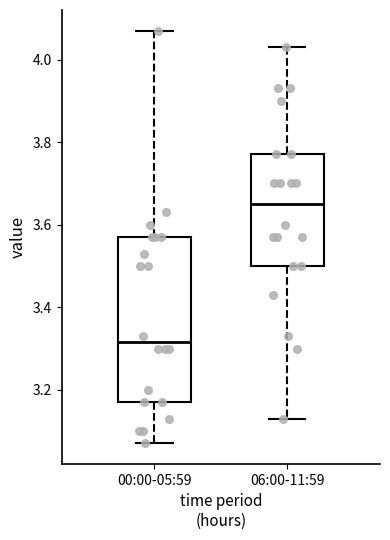

Which box is the tallest, from its lower edge to its upper edge?

00:00-05:59